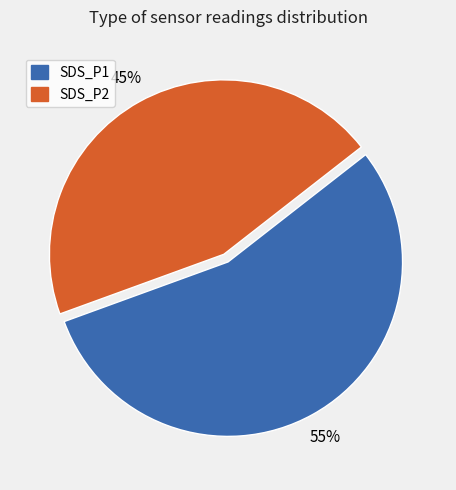

How many slices are in this pie chart?

2